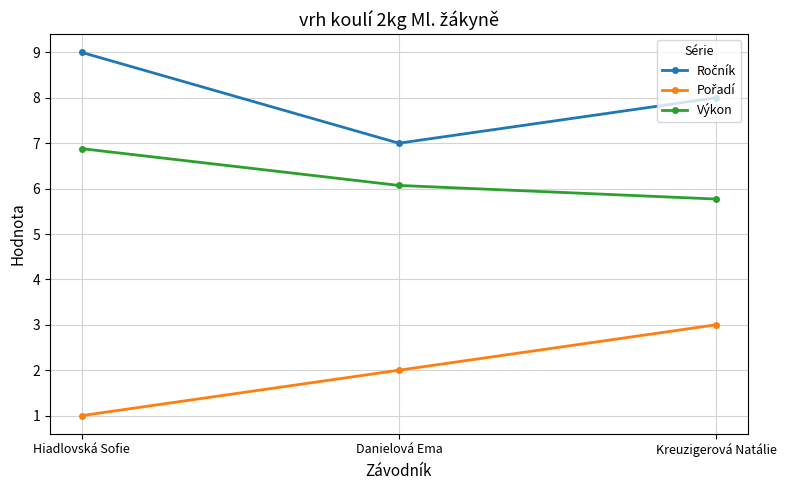

What is the total value across all series at Kreuzigerová Natálie?

16.8